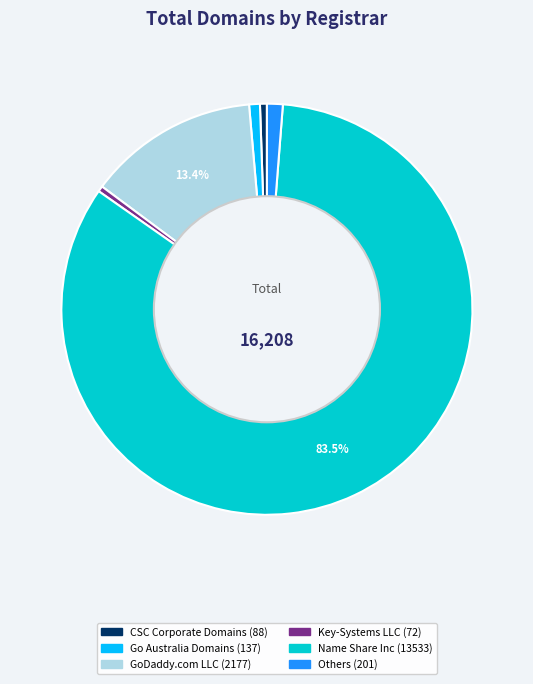

Does any single category account for the majority?

Yes